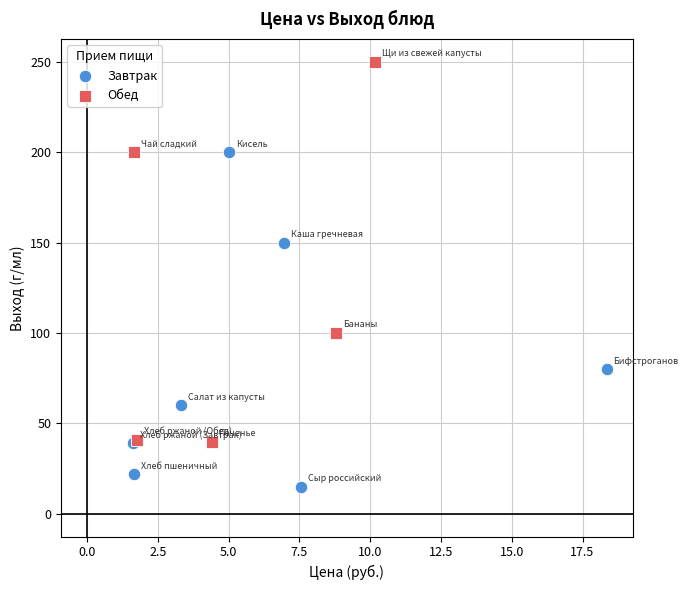

Which series reaches the maximum Y coordinate?

Обед